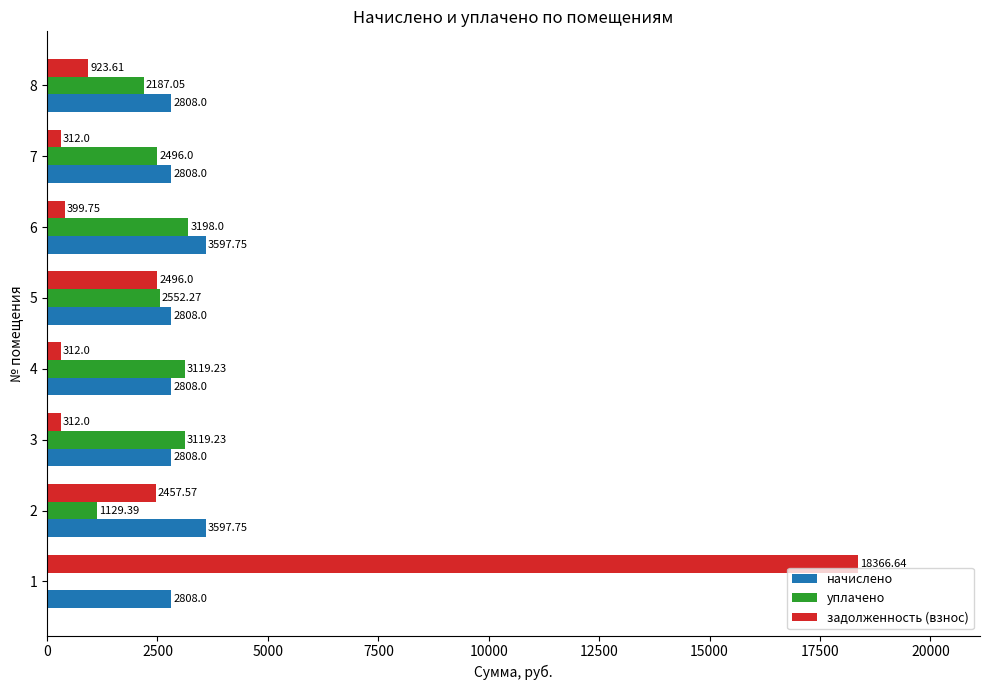

Is the value of уплачено at 5 greater than the value of начислено at 1?

No